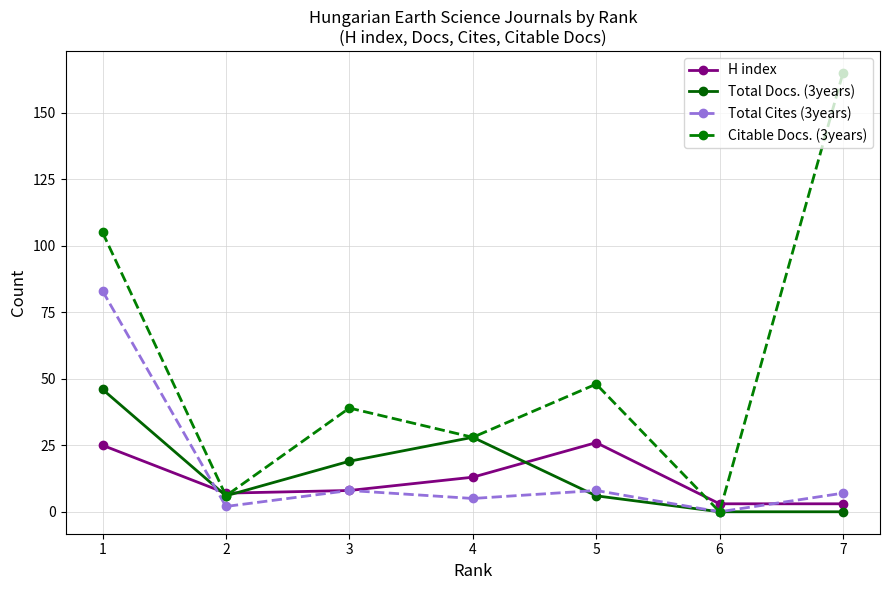

What is the difference between the highest and lowest values at 7?

165